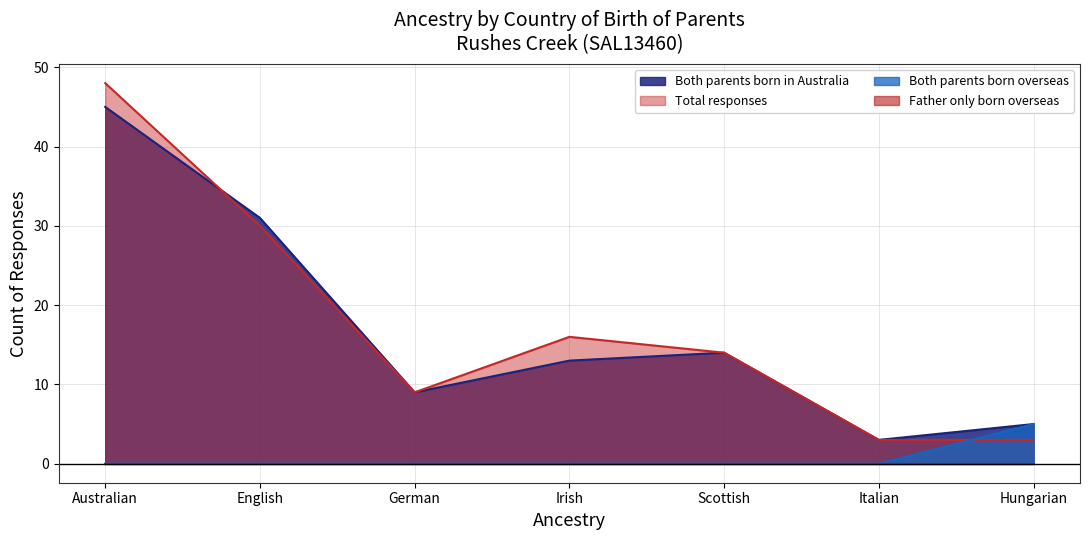

How many values in the Total responses series exceed 14?

3